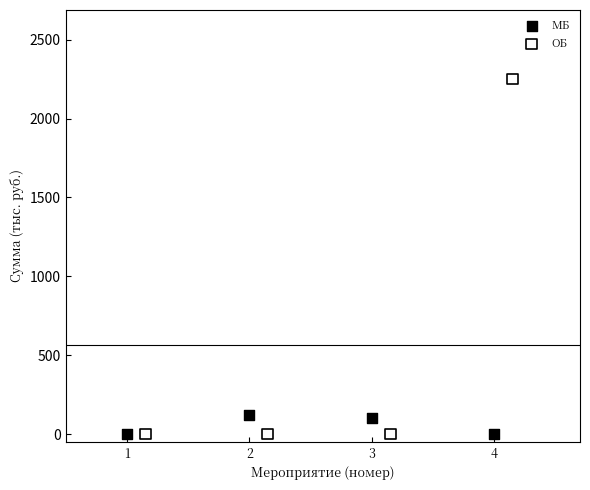

What are all the series names shown in the legend?

МБ, ОБ